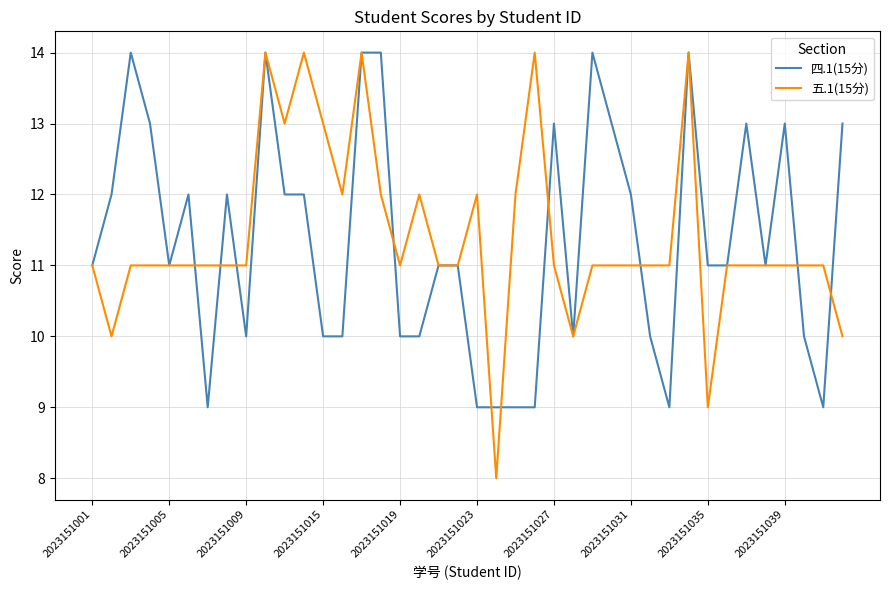

Is this an area chart (filled region under the line)?

No